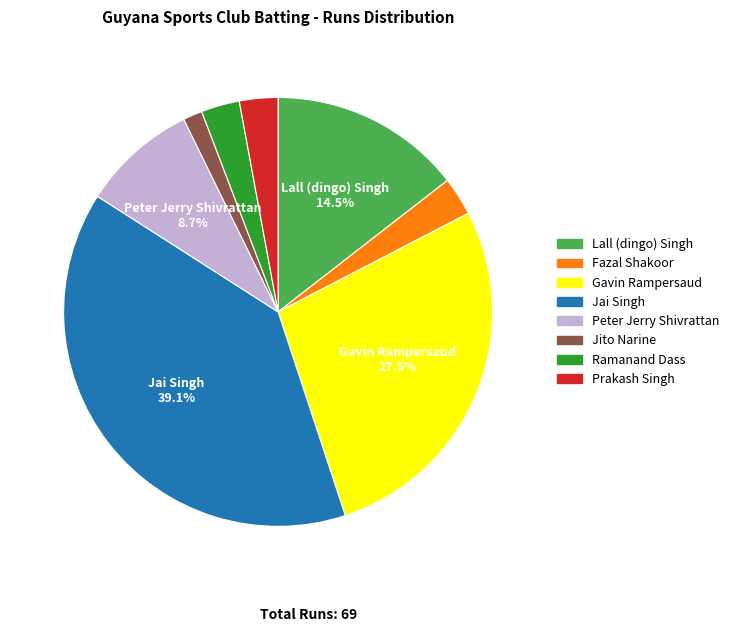

To the nearest percent, what portion does Prakash Singh represent?

3%